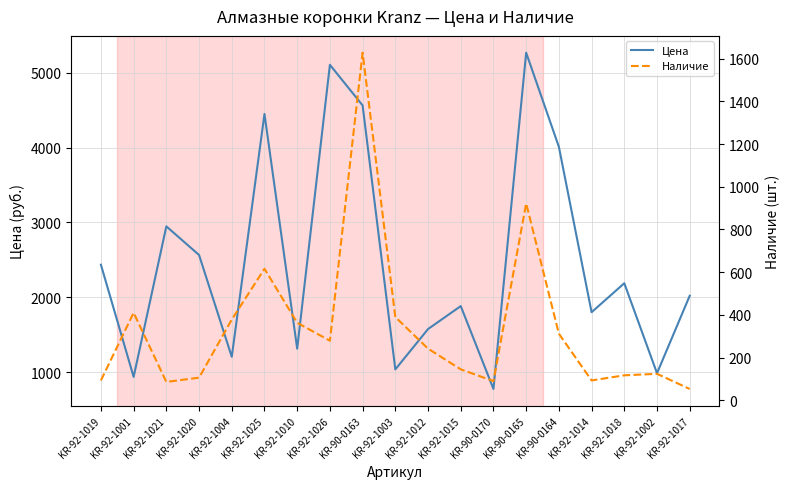

Between KR-92-1025 and KR-92-1015, which series saw the biggest shift?

Цена